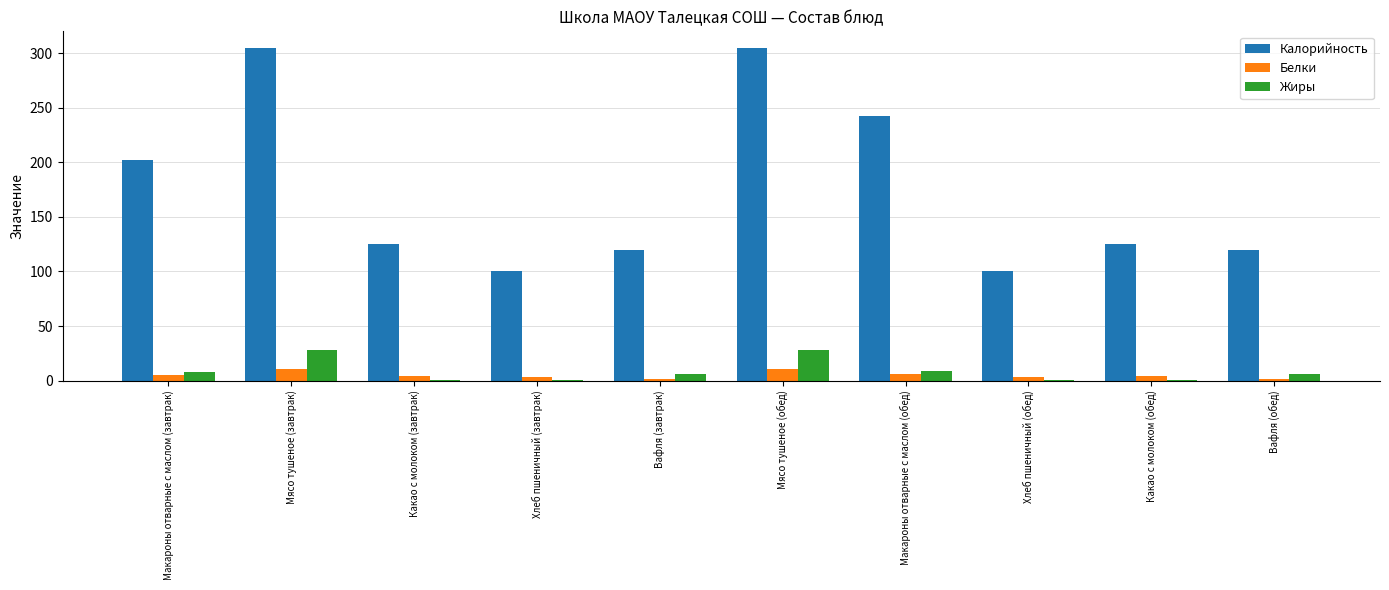

Is the value of Жиры at Вафля (обед) greater than the value of Калорийность at Мясо тушеное (завтрак)?

No